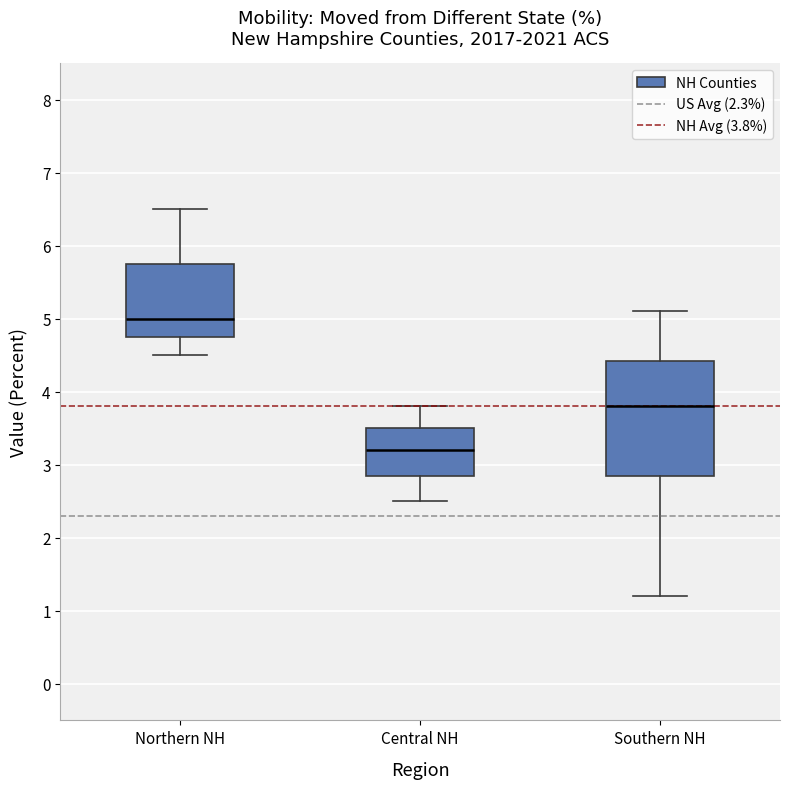

Which box is the tallest, from its lower edge to its upper edge?

Southern NH